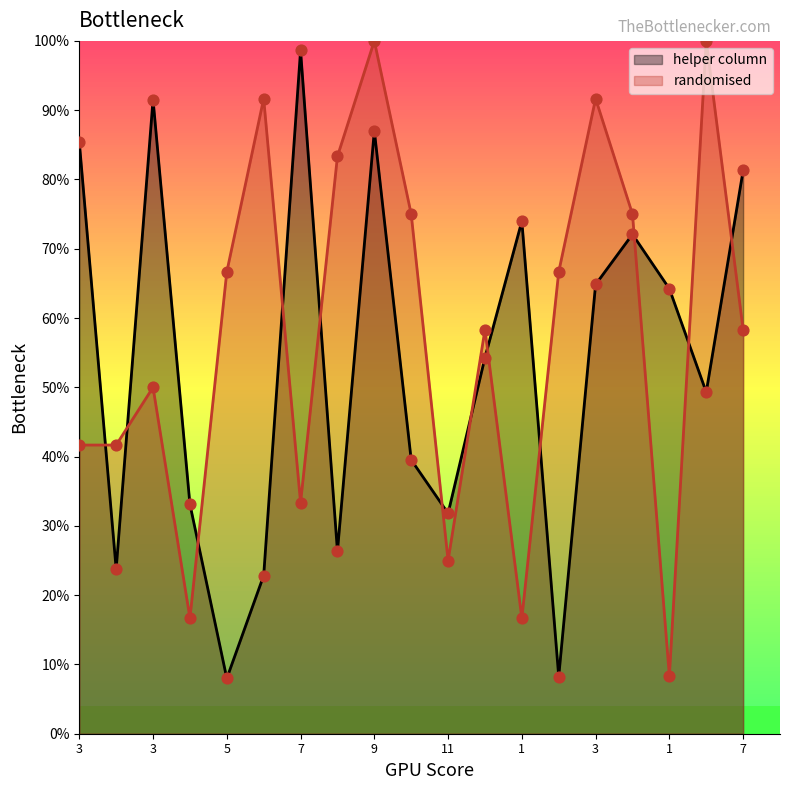

Is the value of randomised at 8 greater than the value of helper column at 1?

Yes